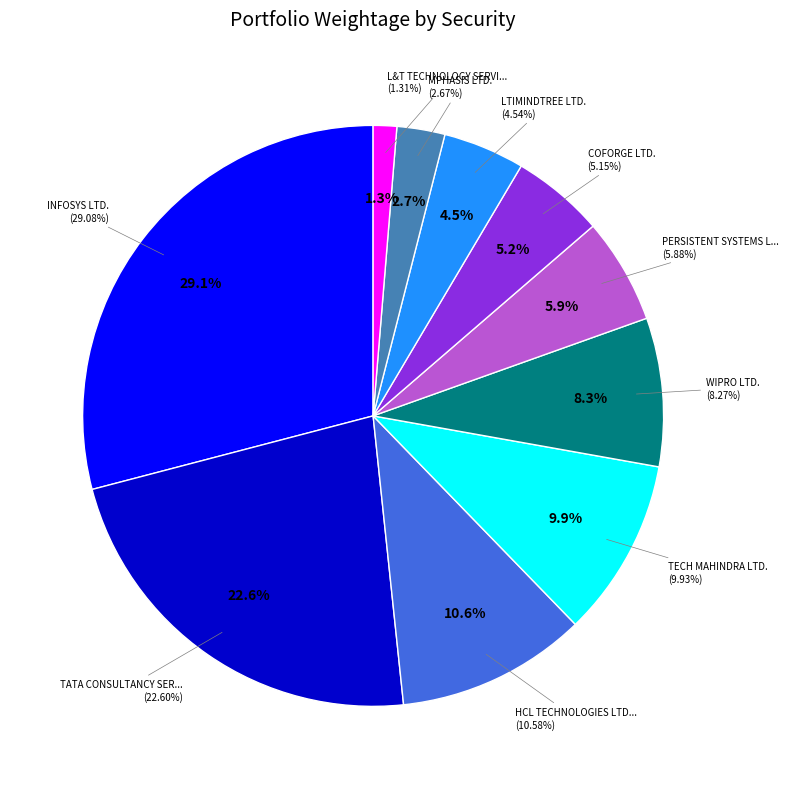

The WIPRO LTD. slice represents 17% of the pie. True or false?

False